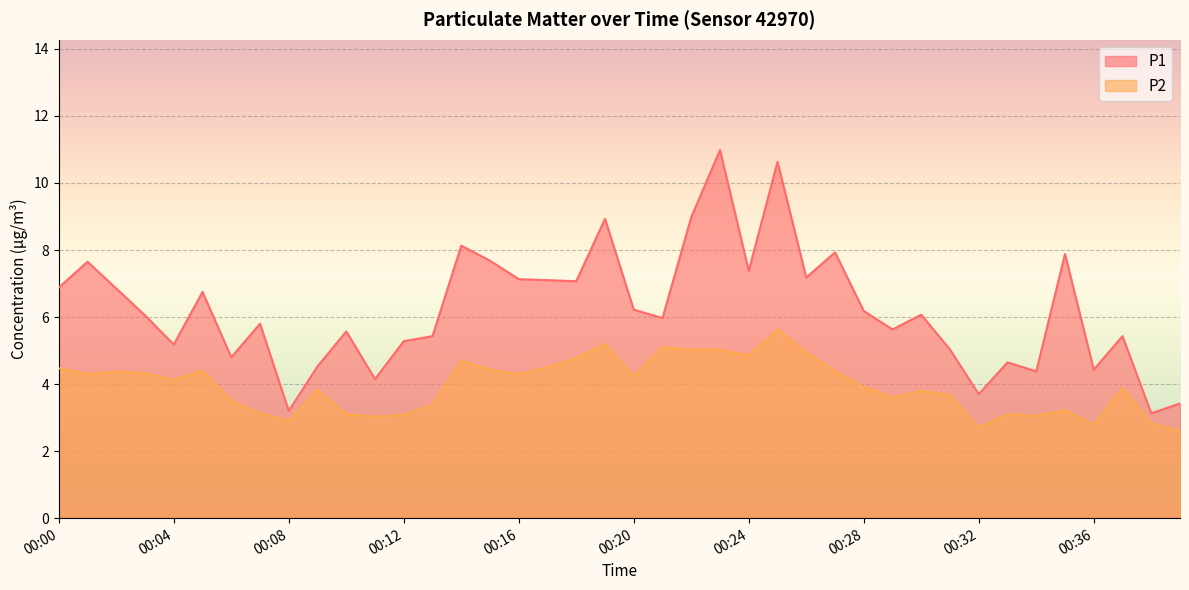

What is the difference between the highest and lowest values at 00:32?

1.0